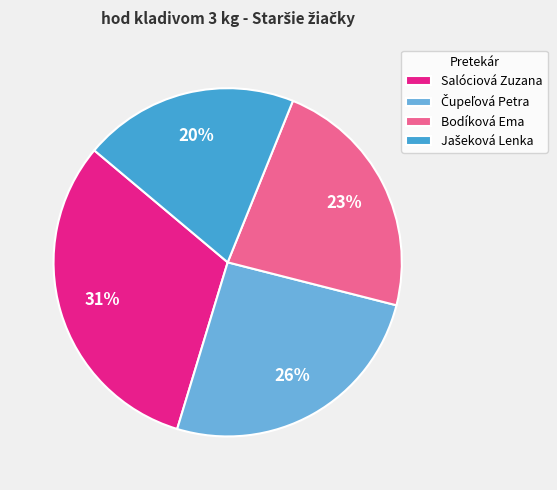

Is it true that Salóciová Zuzana is 39% of the pie?

False